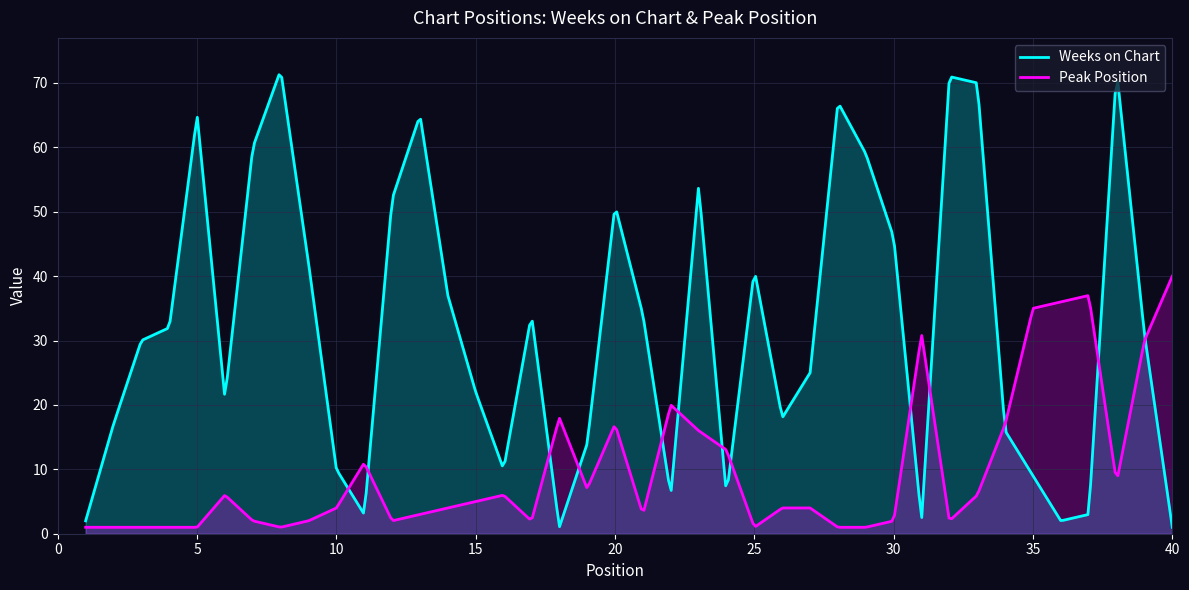

At which label does Peak Position reach its minimum?

1